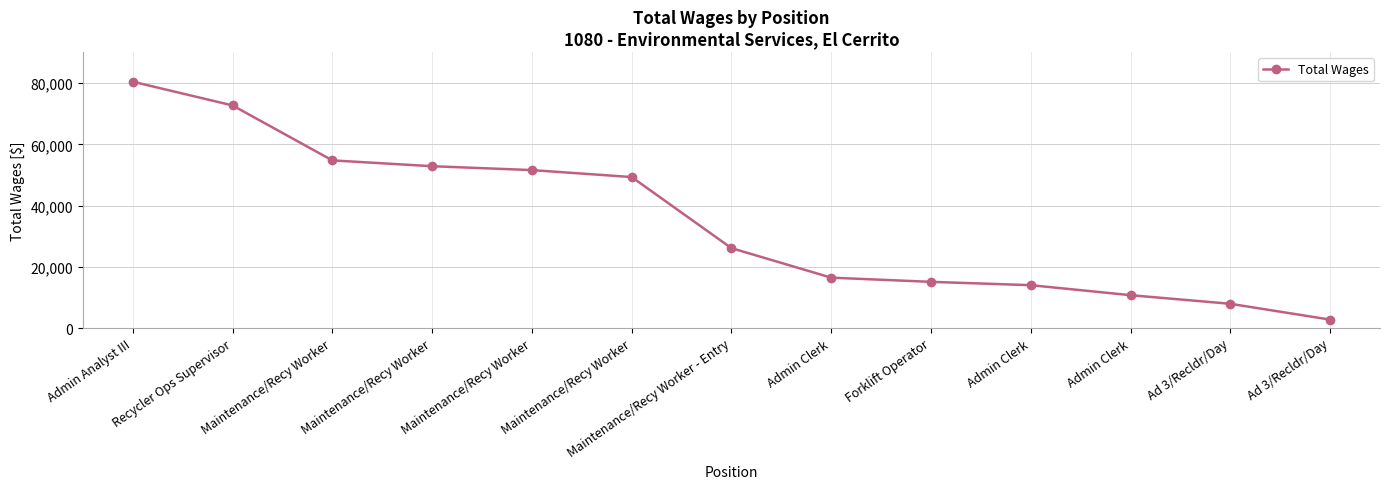

Does the chart have visible grid lines?

Yes